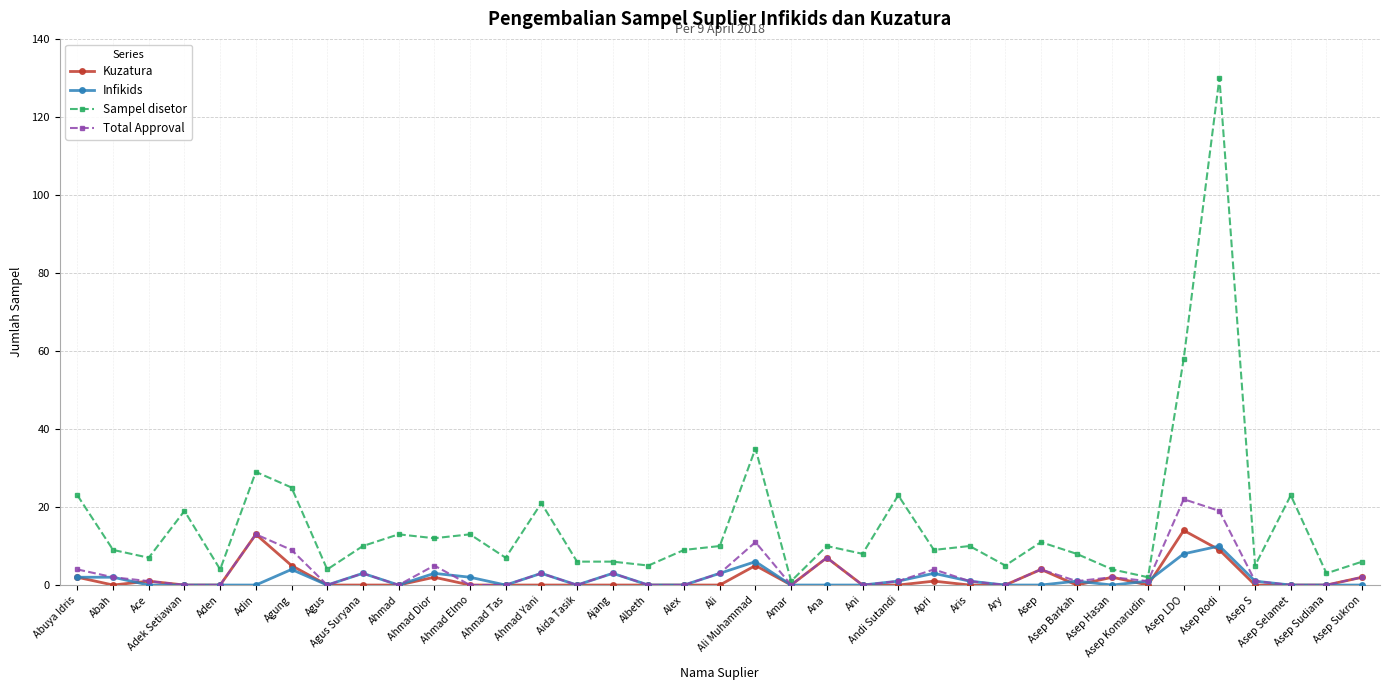

Is this an area chart (filled region under the line)?

No